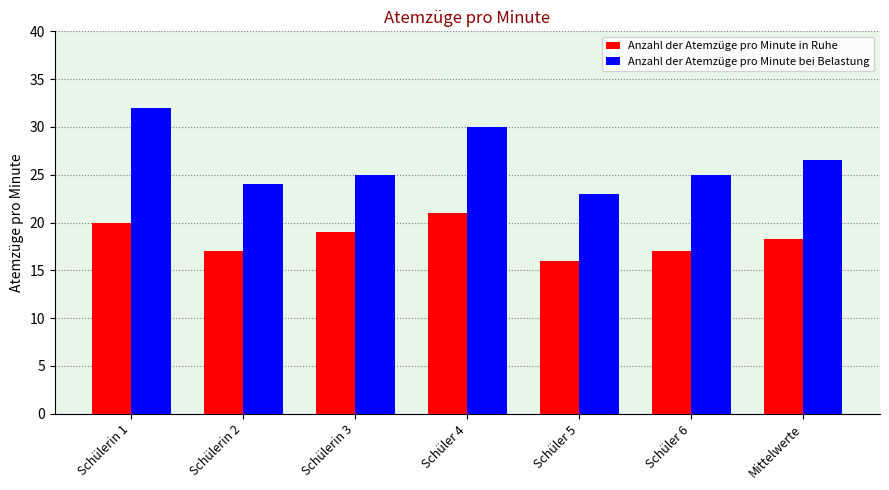

Rank the series by their average value, from lowest to highest.

Anzahl der Atemzüge pro Minute in Ruhe, Anzahl der Atemzüge pro Minute bei Belastung